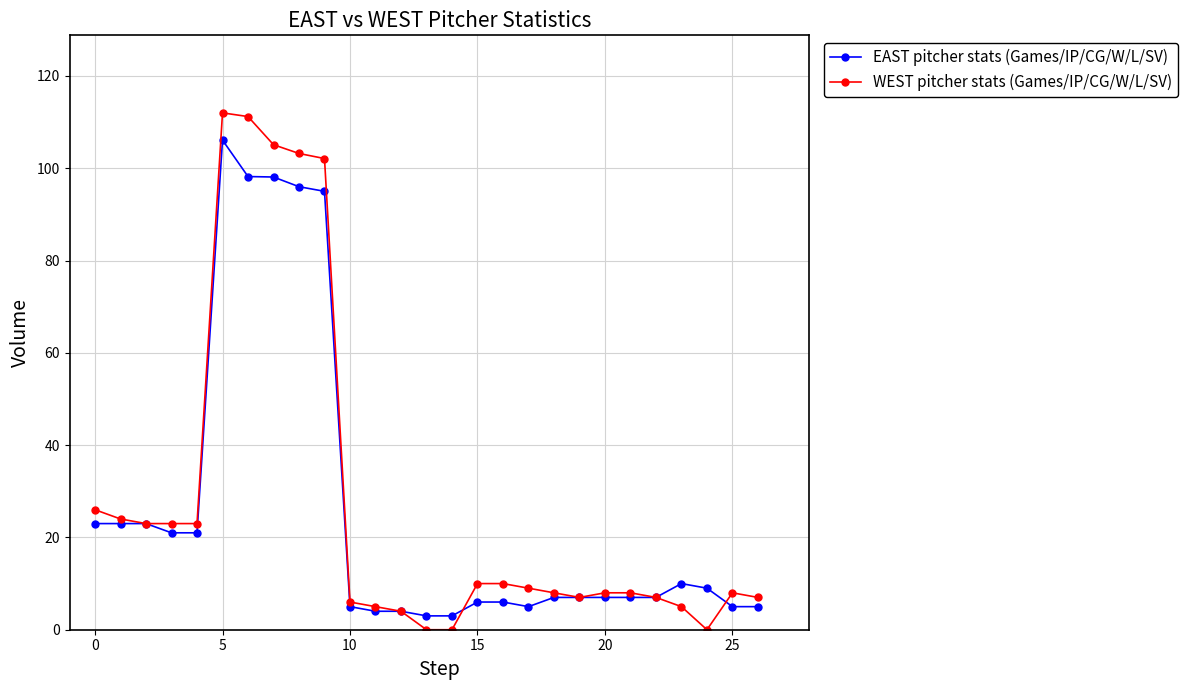

At how many categories does at least one series exceed 80?

5